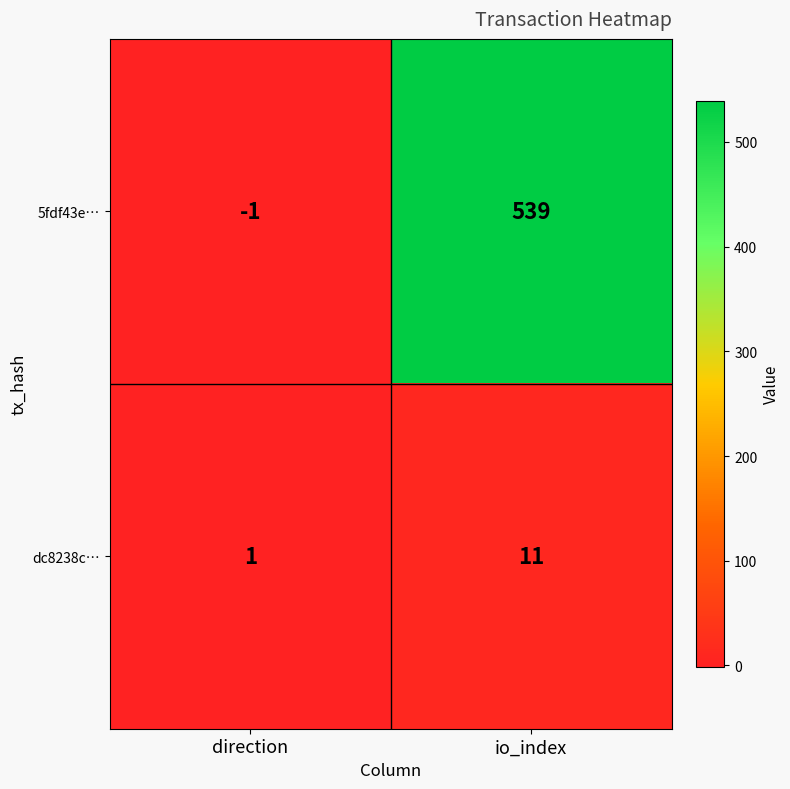

Which series has the widest spread of values?

5fdf43e…